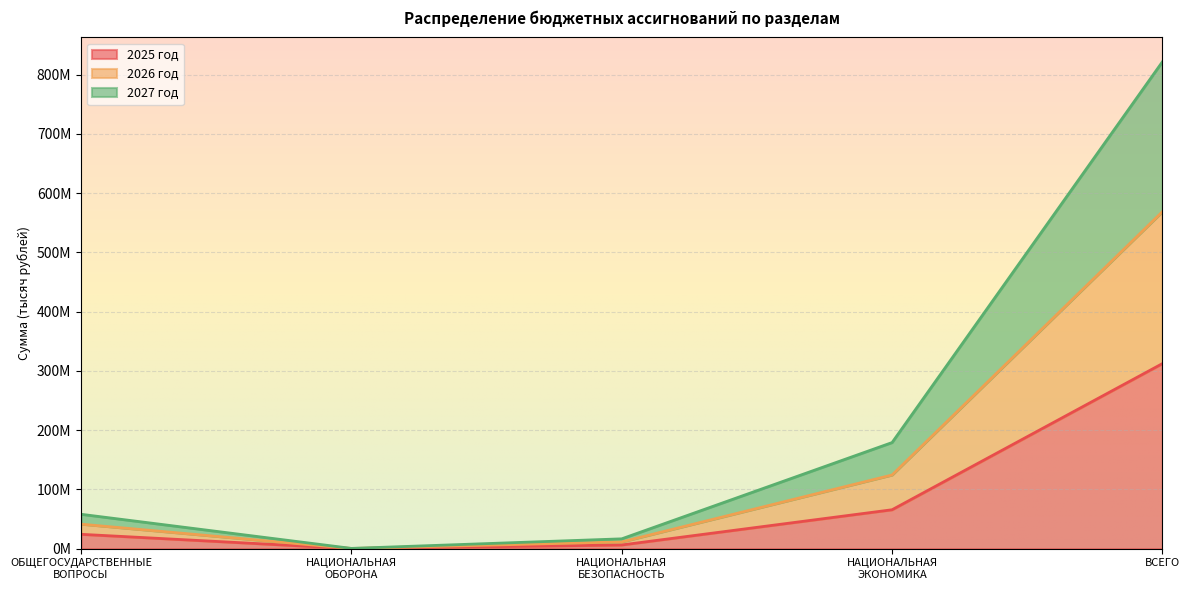

Does the chart display data point markers on the line(s)?

No